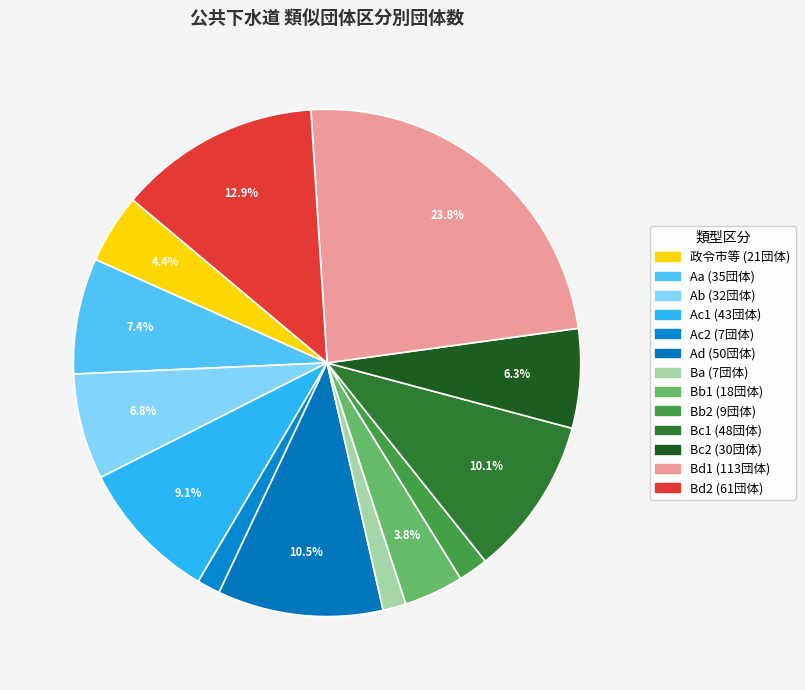

Between Aa and Bd2, which is larger?

Bd2